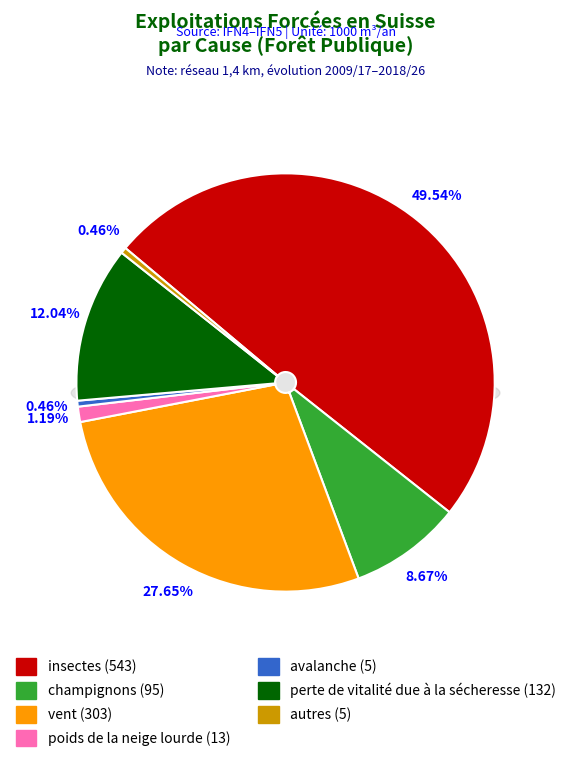

What is the ratio of the value at perte de vitalité due à la sécheresse to the value at vent?

0.4